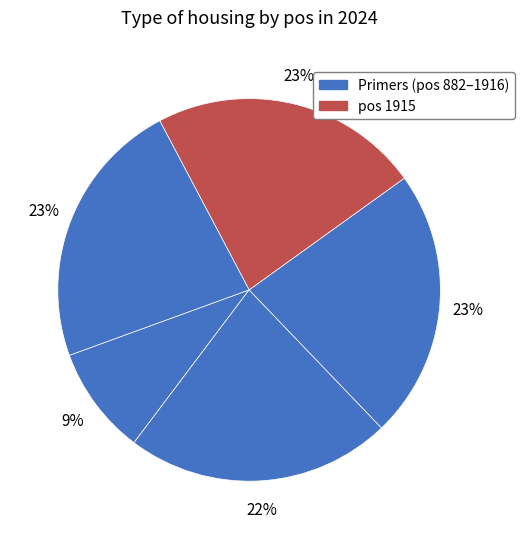

Which slice is the smallest?

882